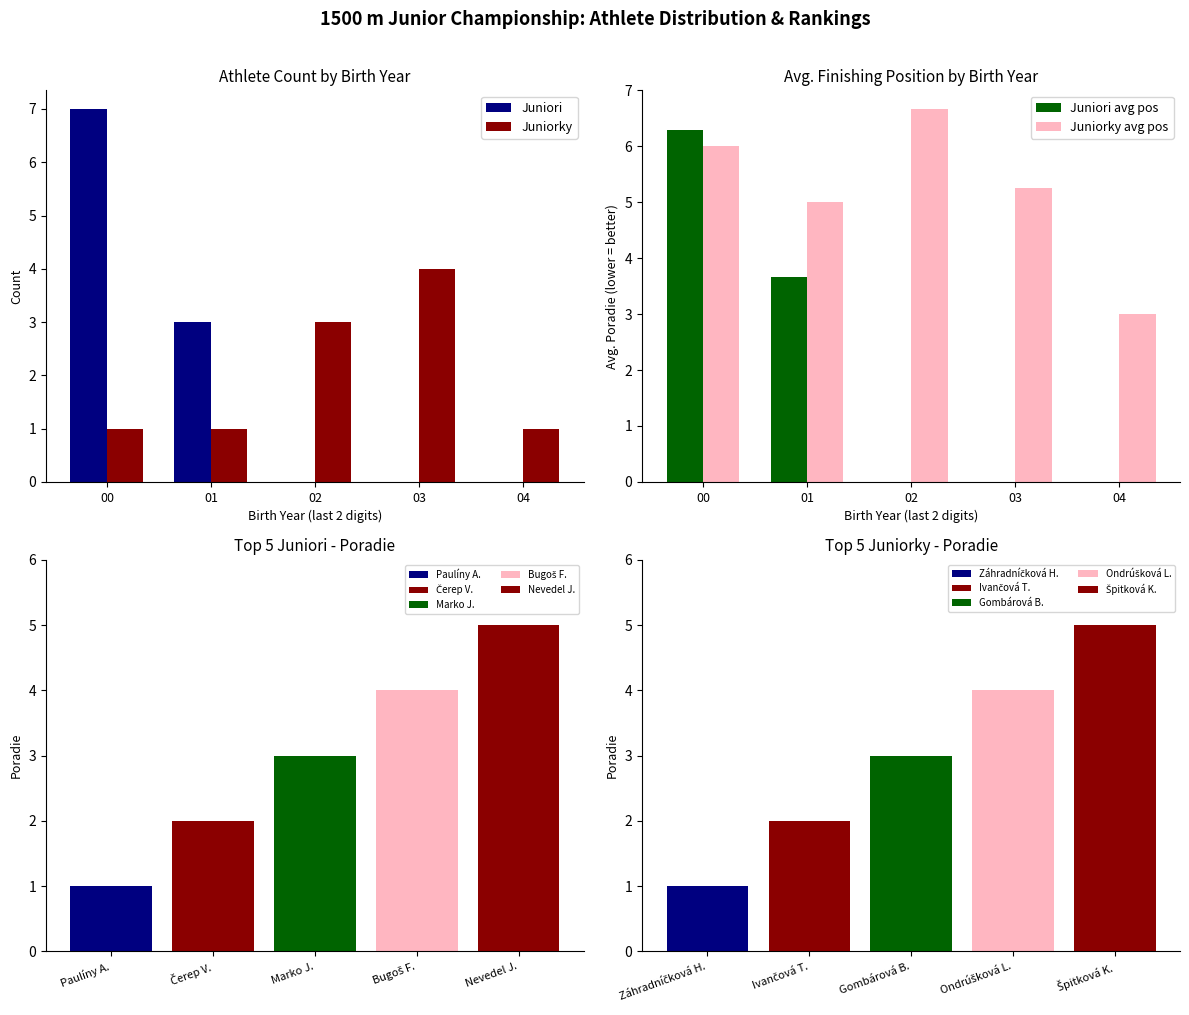

At how many categories does at least one series exceed 2?

5